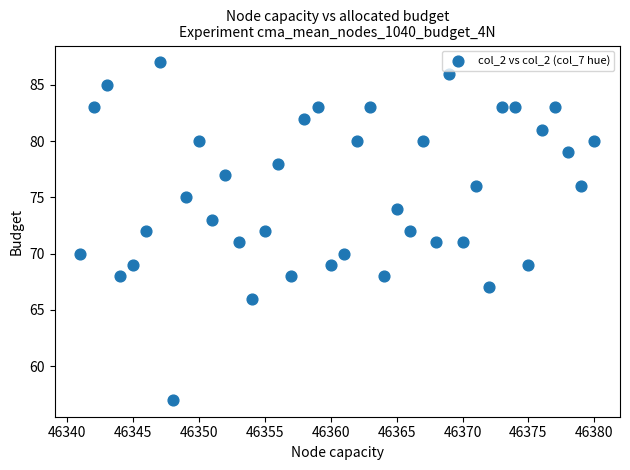

What is the range of X values (max minus min)?

39